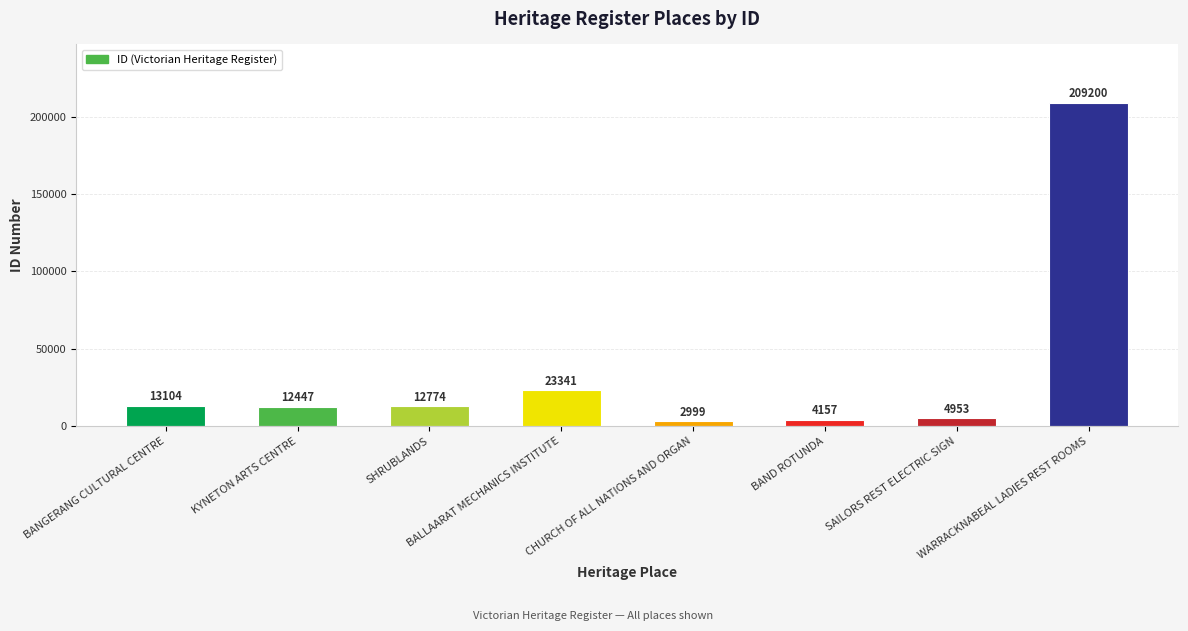

Between SAILORS REST ELECTRIC SIGN and CHURCH OF ALL NATIONS AND ORGAN, which is larger?

SAILORS REST ELECTRIC SIGN